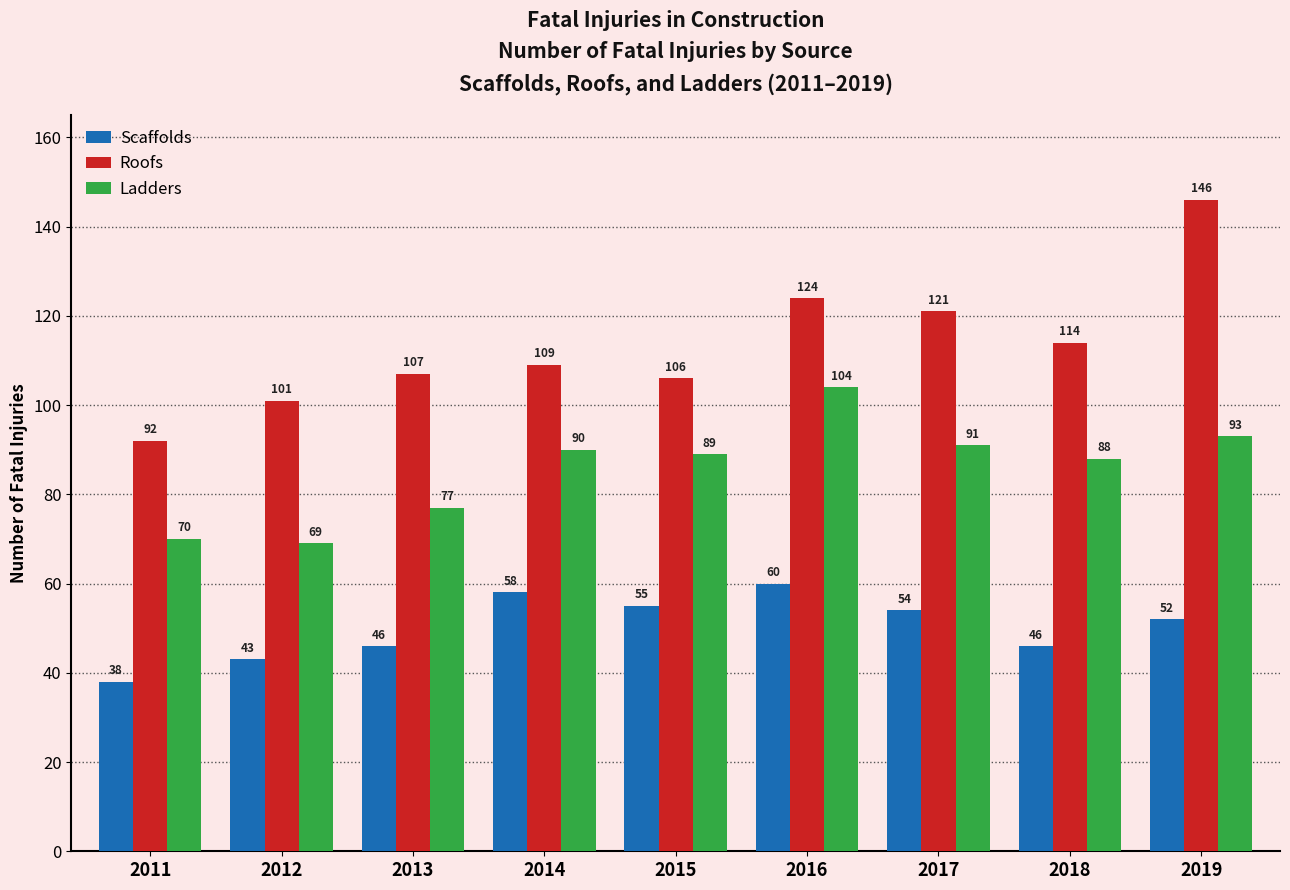

Which series changed the most between 2014 and 2019?

Roofs